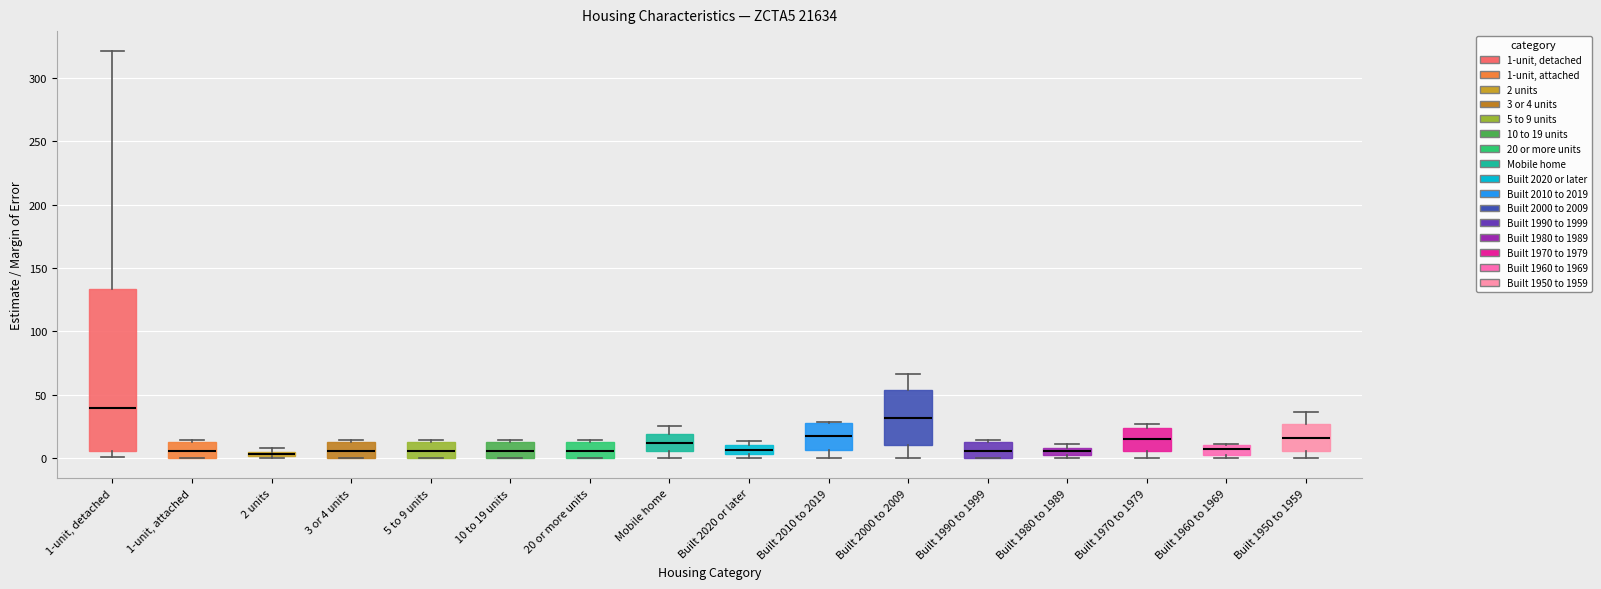

Where is the upper edge of the box for Built 1960 to 1969 on the y-axis? The values are not printed on the chart, so give them approximately, as read against the axis.

10